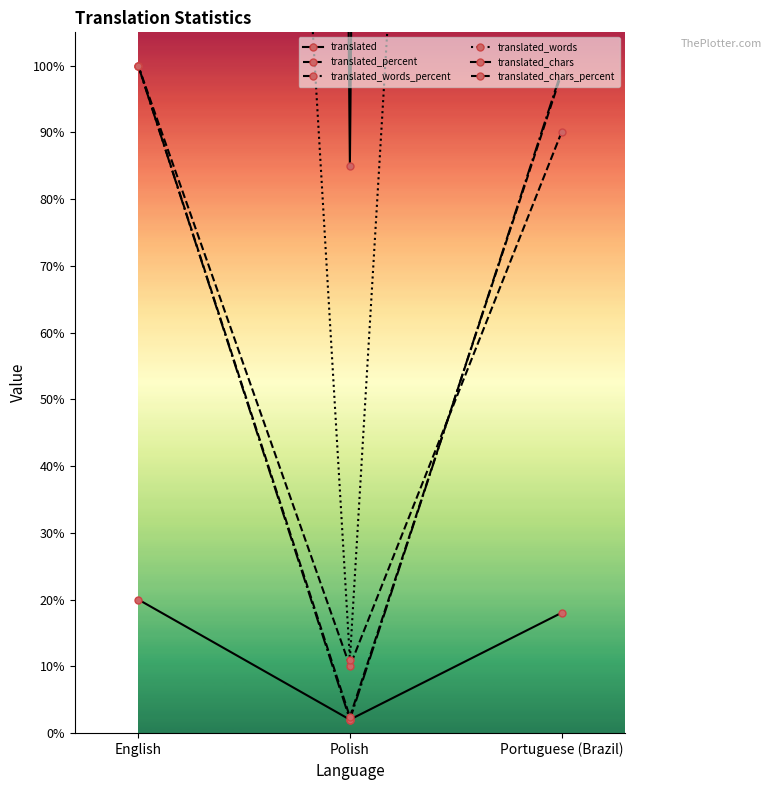

Is the value of translated at Portuguese (Brazil) greater than the value of translated_percent at Polish?

Yes